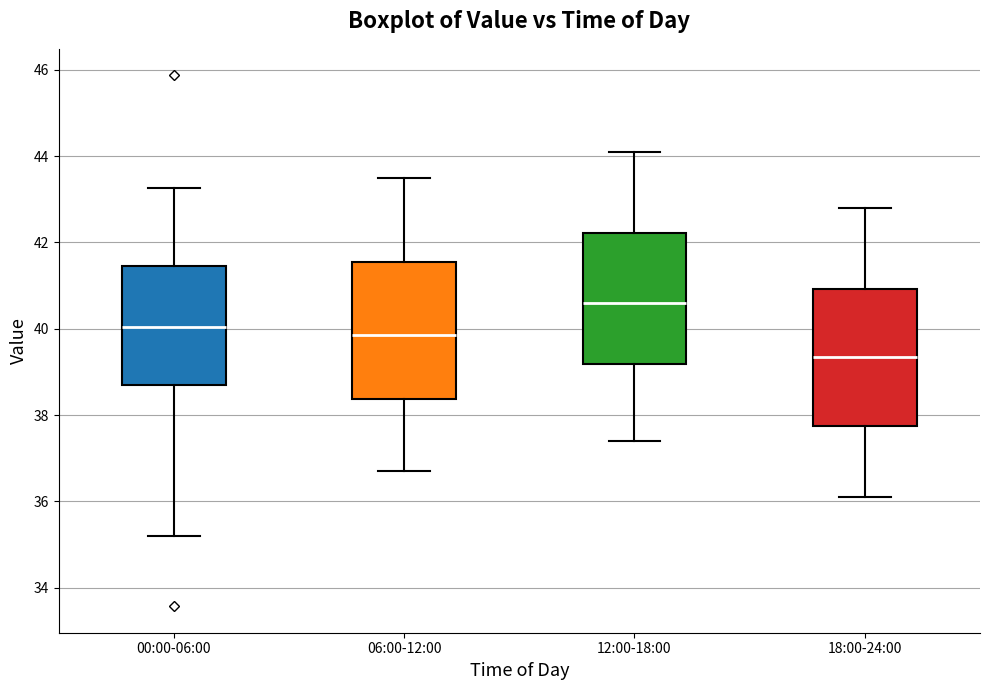

Reading left to right, read every box against the y-axis: the position of its median line, the range the box covers, and the ends of its whiskers. The values are not printed on the chart, so give them approximately, as read against the axis.

00:00-06:00: median 40.0, box 38.6 to 41.4, whiskers 35.2 to 43.2
06:00-12:00: median 39.8, box 38.4 to 41.6, whiskers 36.8 to 43.6
12:00-18:00: median 40.6, box 39.2 to 42.2, whiskers 37.4 to 44.2
18:00-24:00: median 39.4, box 37.8 to 41.0, whiskers 36.2 to 42.8